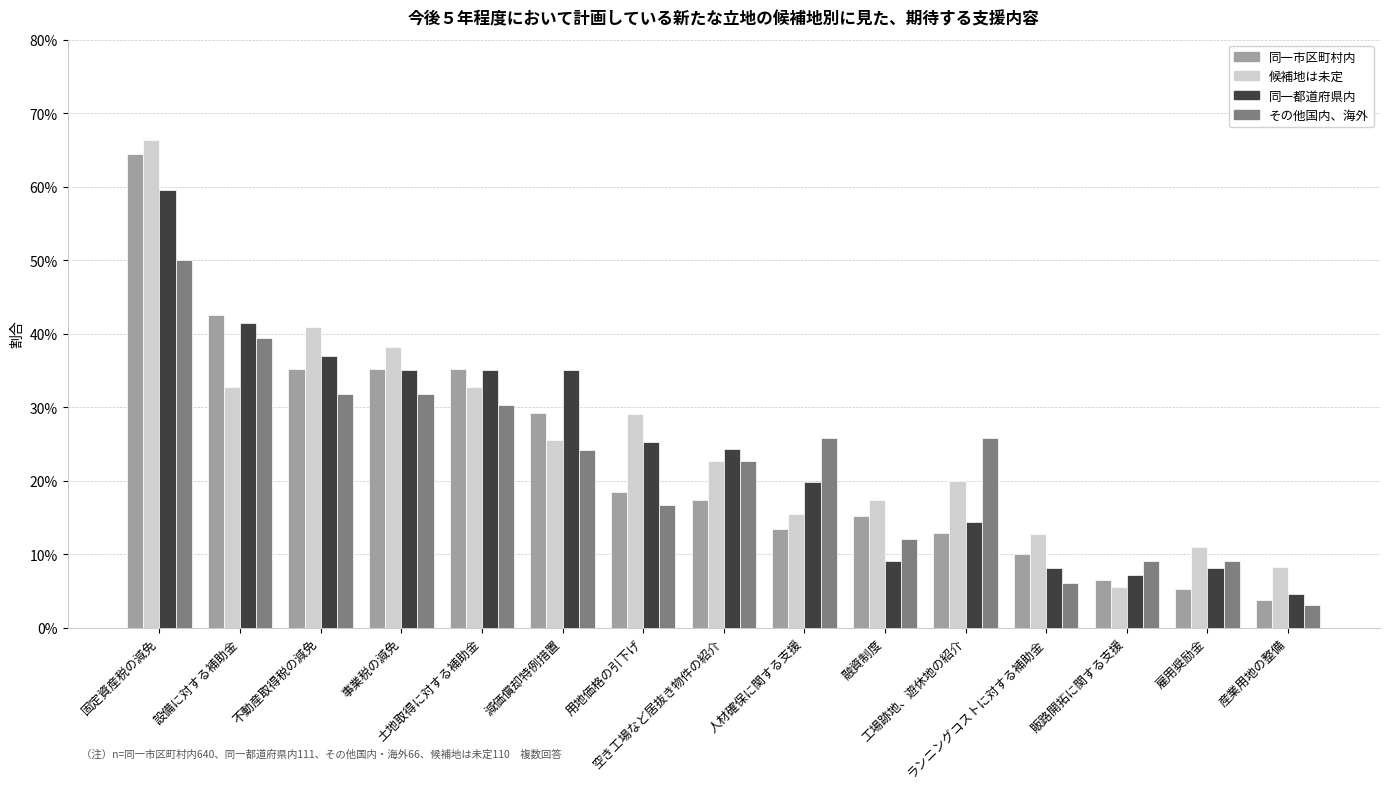

Does the chart contain stacked bars?

No